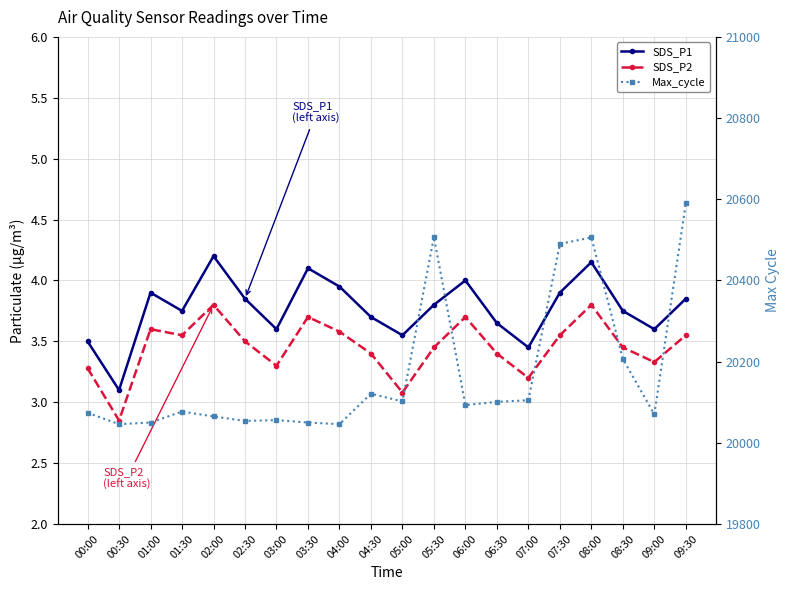

Which series changed the most between 01:30 and 04:00?

Max_cycle